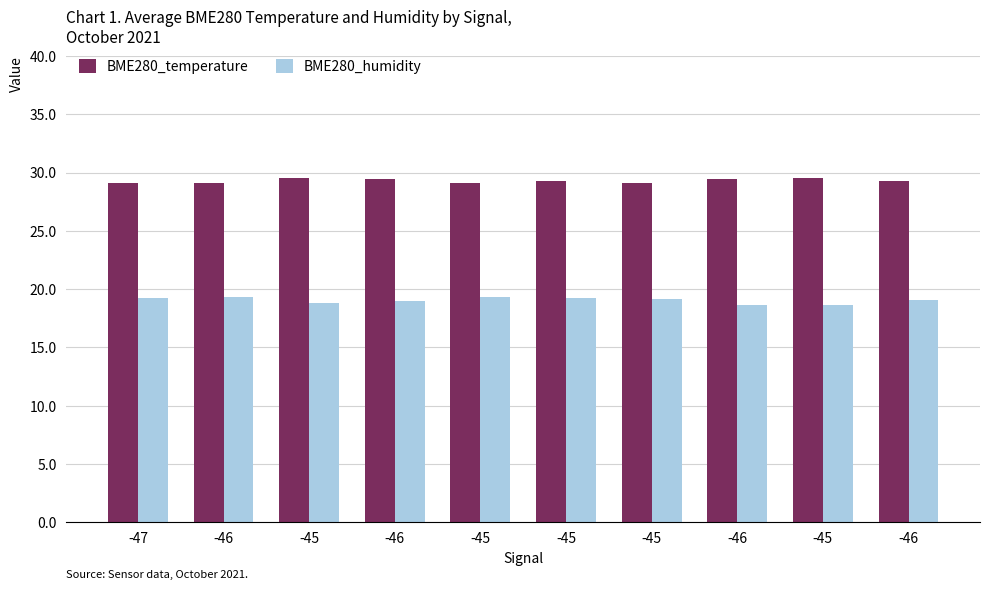

What are all the series names shown in the legend?

BME280_temperature, BME280_humidity